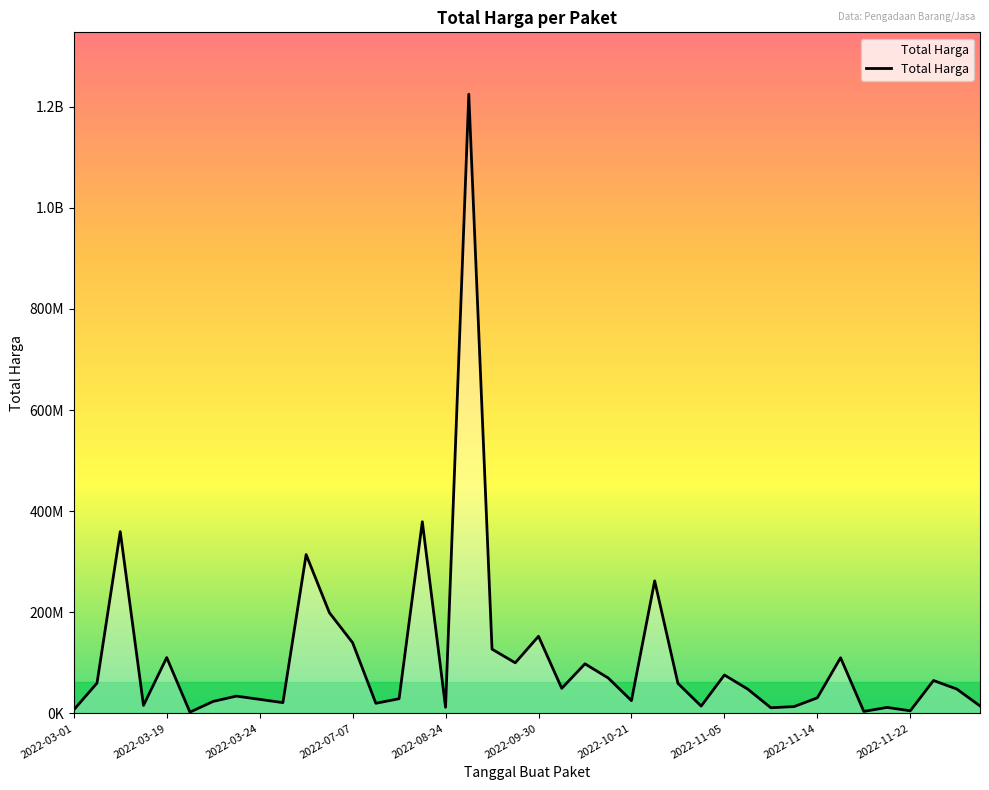

Does the chart have visible grid lines?

No